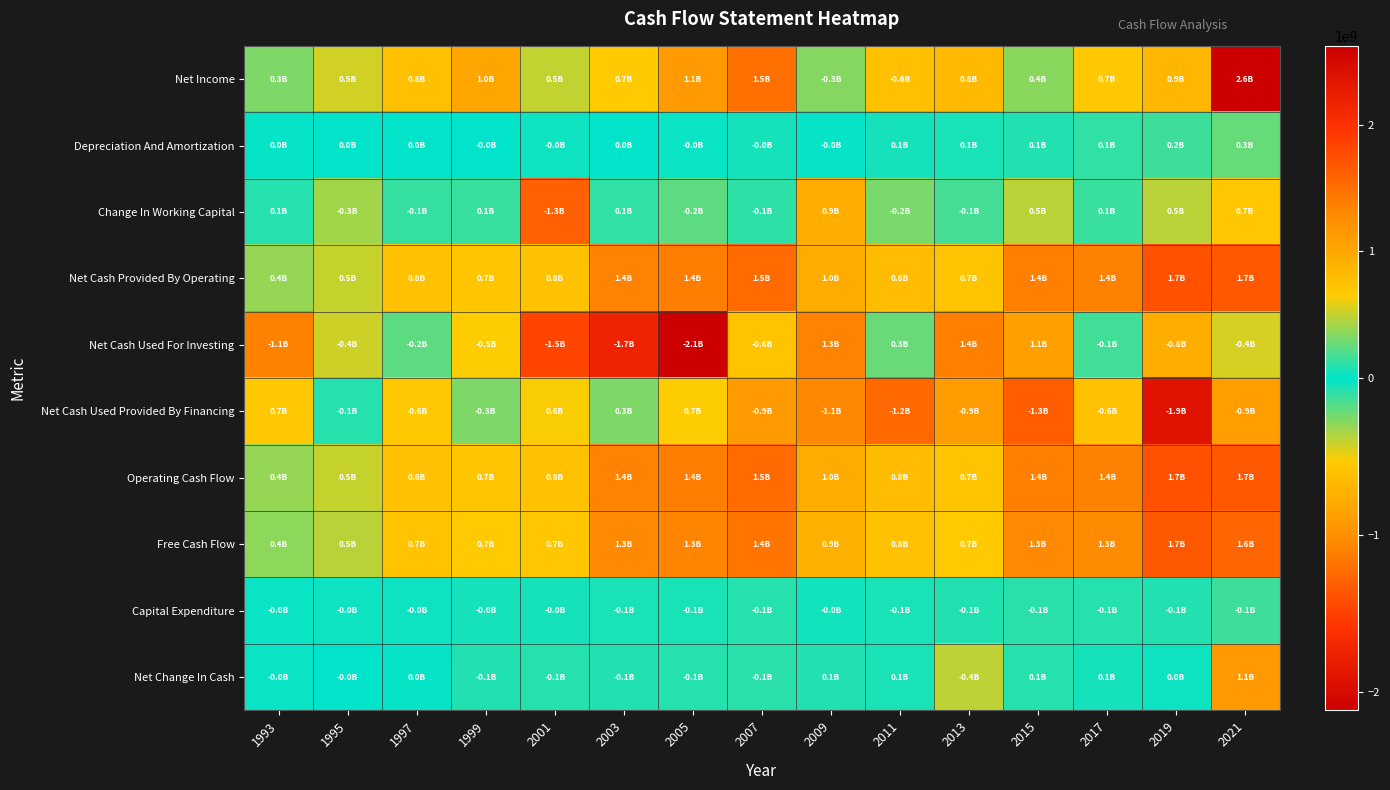

Rank the series at 2001 from highest to lowest value.

Net Cash Provided By Operating, Operating Cash Flow, Free Cash Flow, Net Cash Used Provided By Financing, Net Income, Depreciation And Amortization, Capital Expenditure, Net Change In Cash, Change In Working Capital, Net Cash Used For Investing